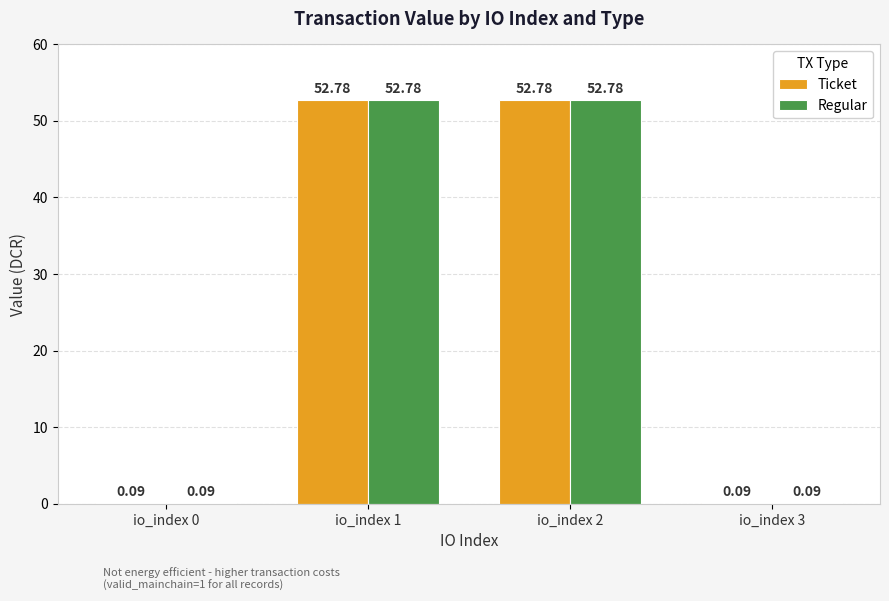

What is the total value across all series at io_index 2?

105.6